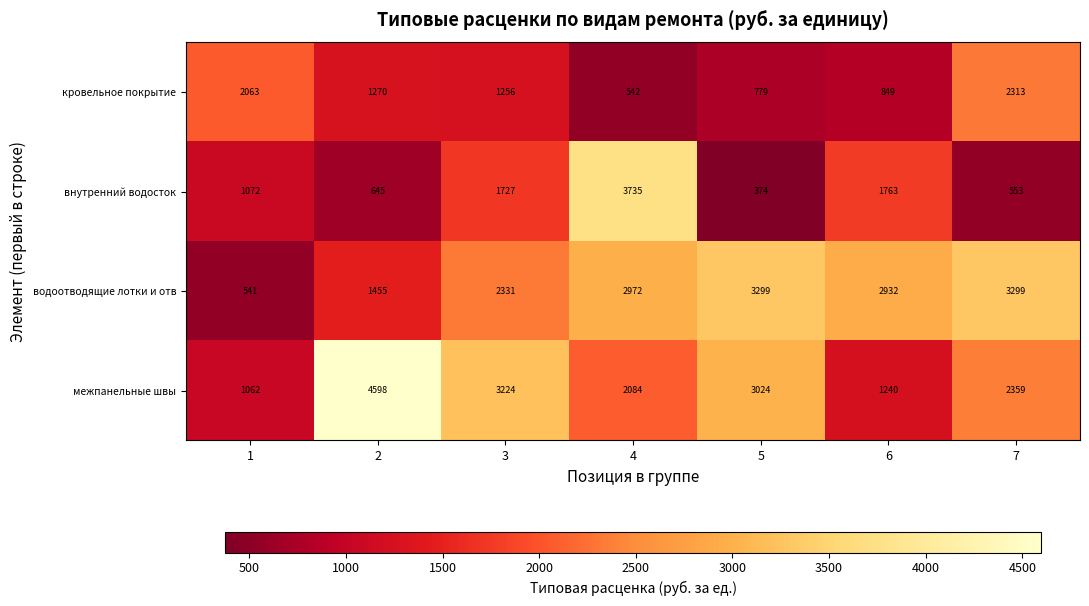

What is the sum of all межпанельные швы values?

17591